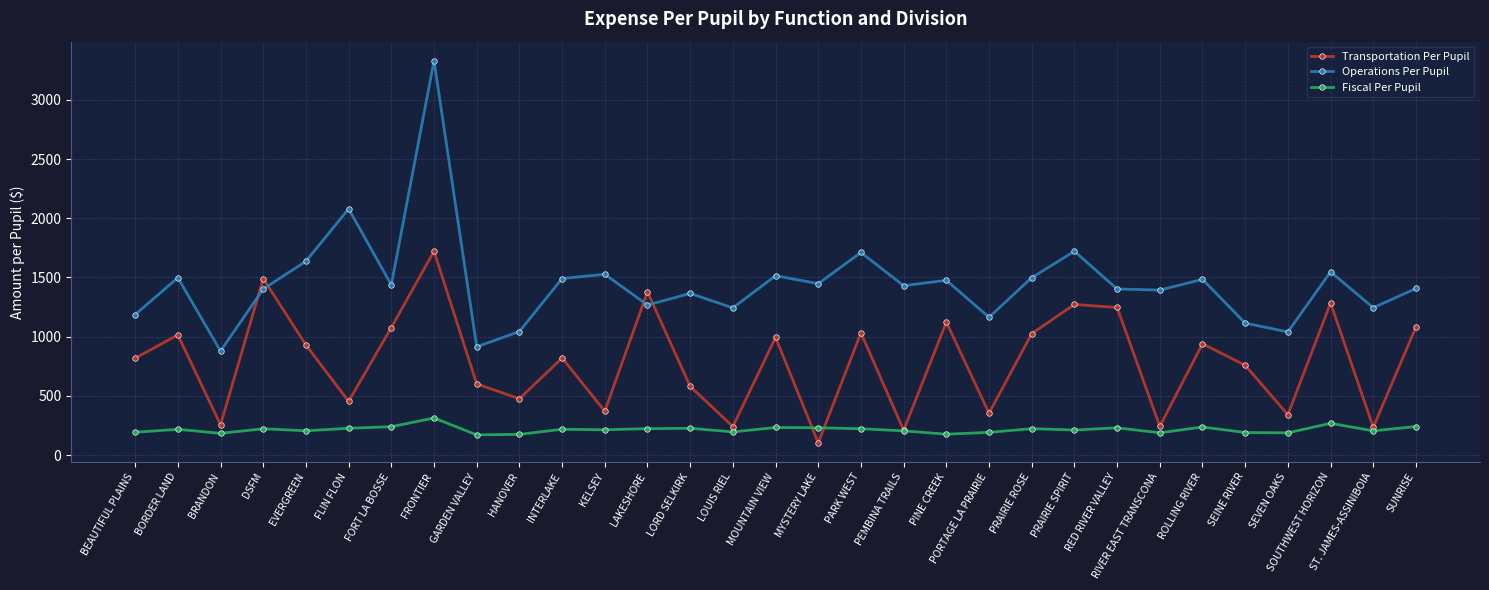

At which category does the chart reach its peak across all series?

FRONTIER